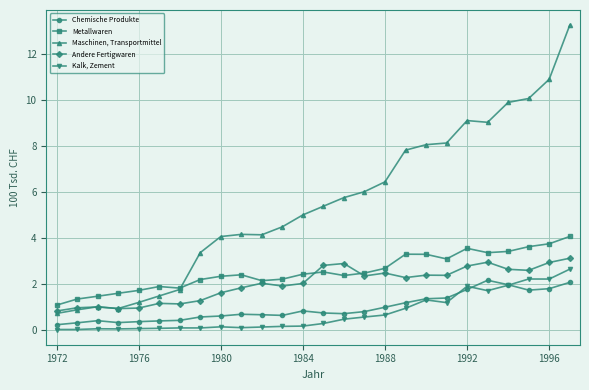

Rank the series by their maximum value, from lowest to highest.

Chemische Produkte, Kalk, Zement, Andere Fertigwaren, Metallwaren, Maschinen, Transportmittel